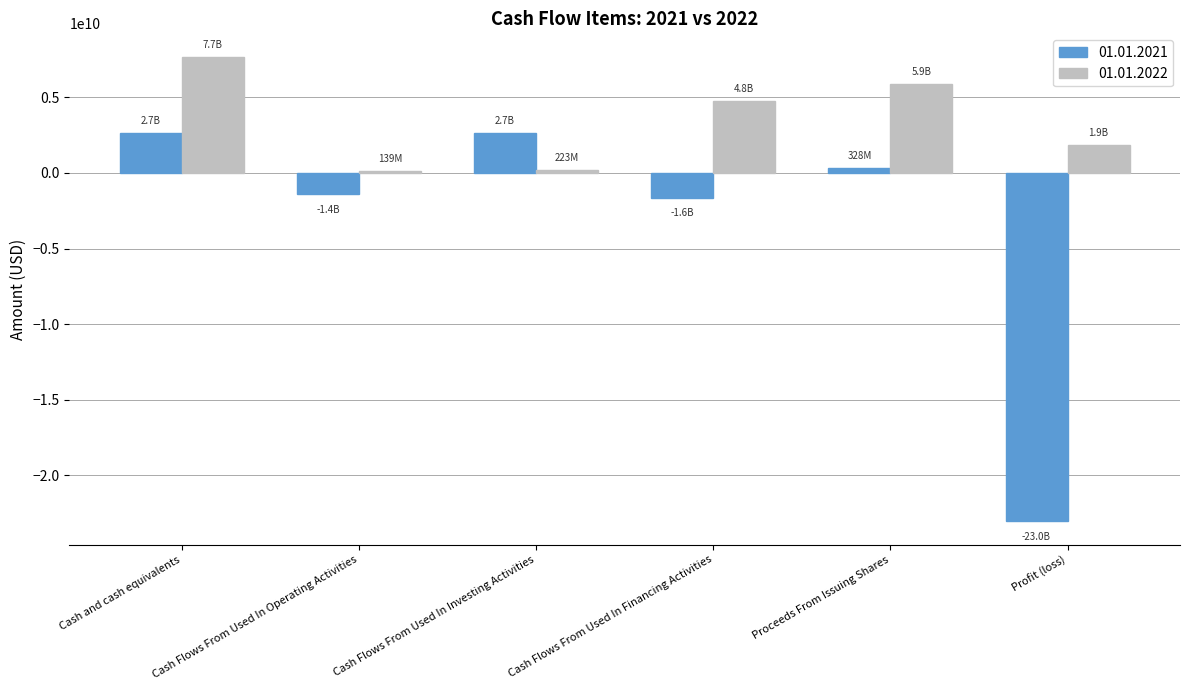

What is the sum of the 01.01.2021 values at Cash Flows From Used In Investing Activities and Cash and cash equivalents?

5329000000